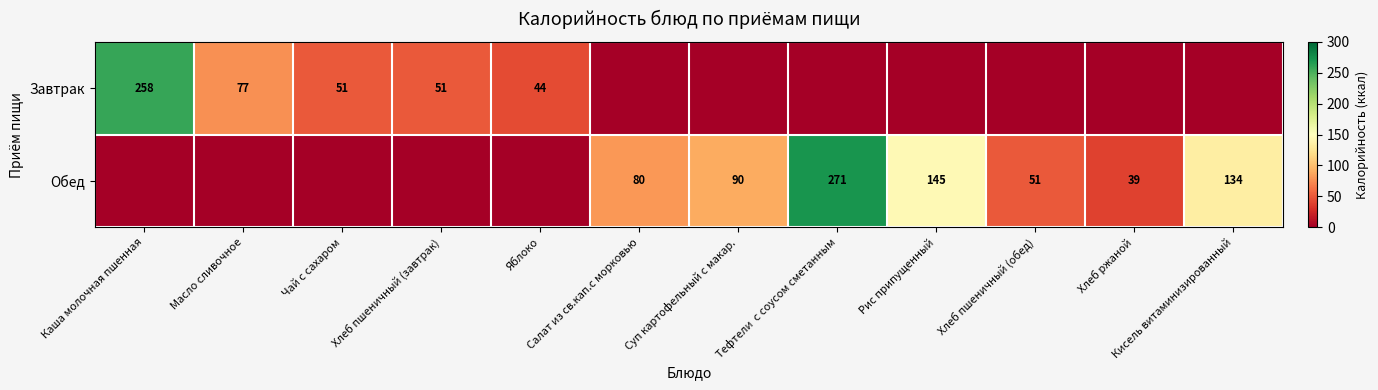

The value of Обед at Суп картофельный с макар. is 137. True or false?

False